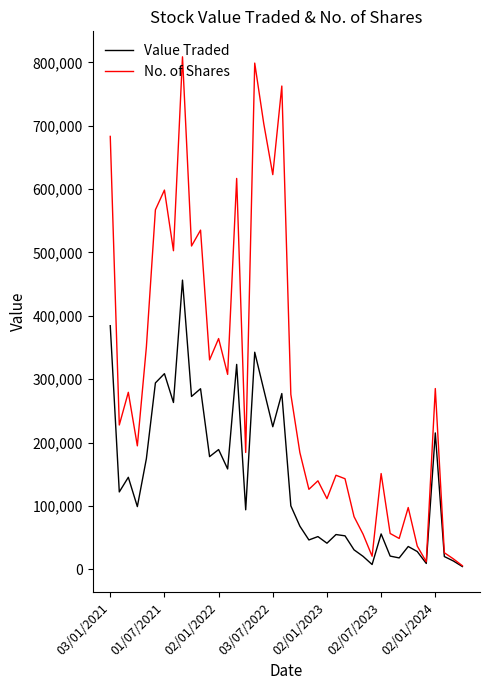

List the series in order of their peak value, highest first.

No. of Shares, Value Traded